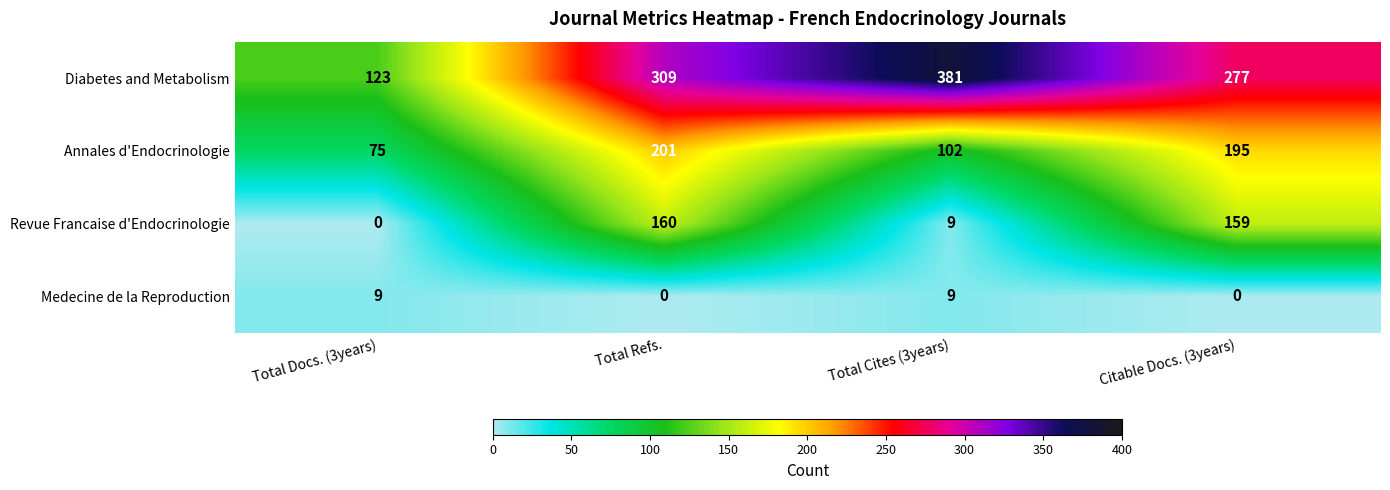

What is the difference between the maximum and minimum values in the Medecine de la Reproduction series?

9